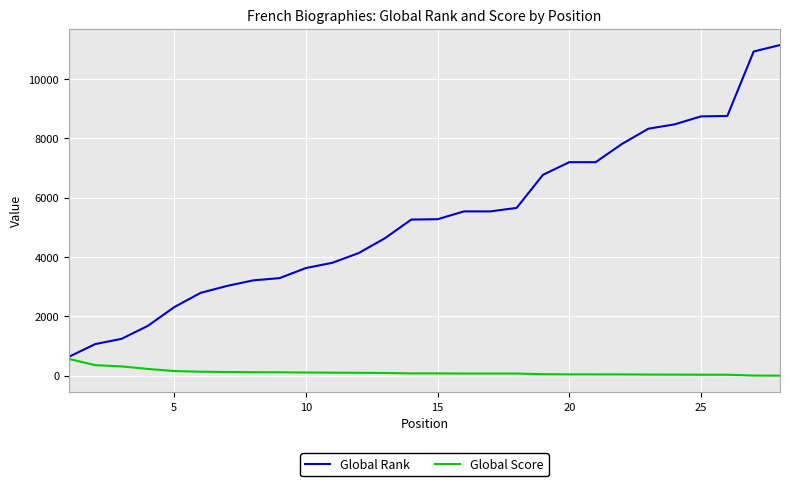

Which series has the widest spread of values?

Global Rank